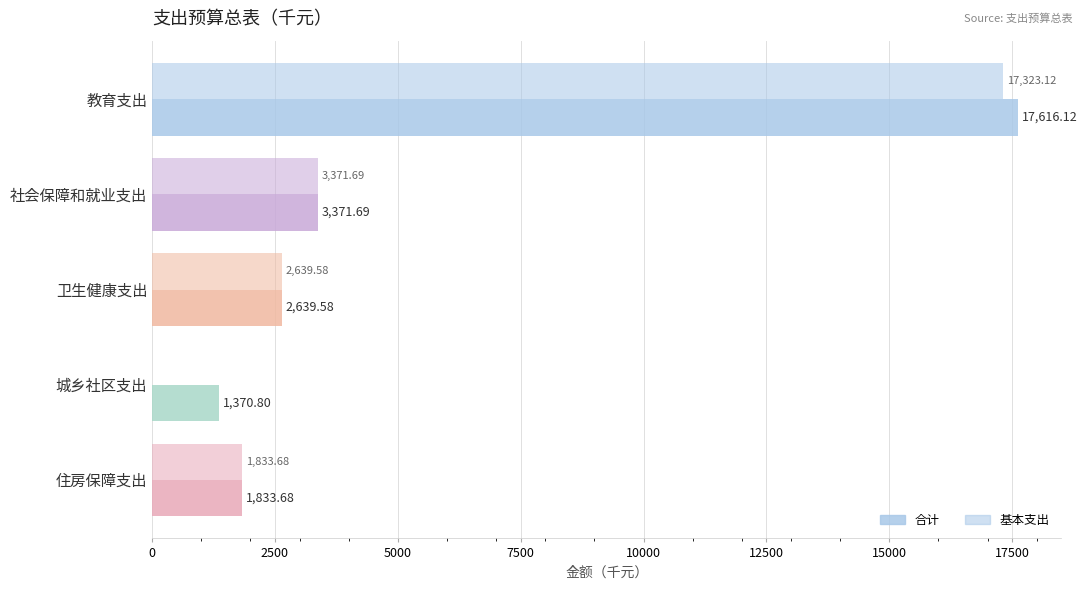

Which series has the largest total across all categories?

合计